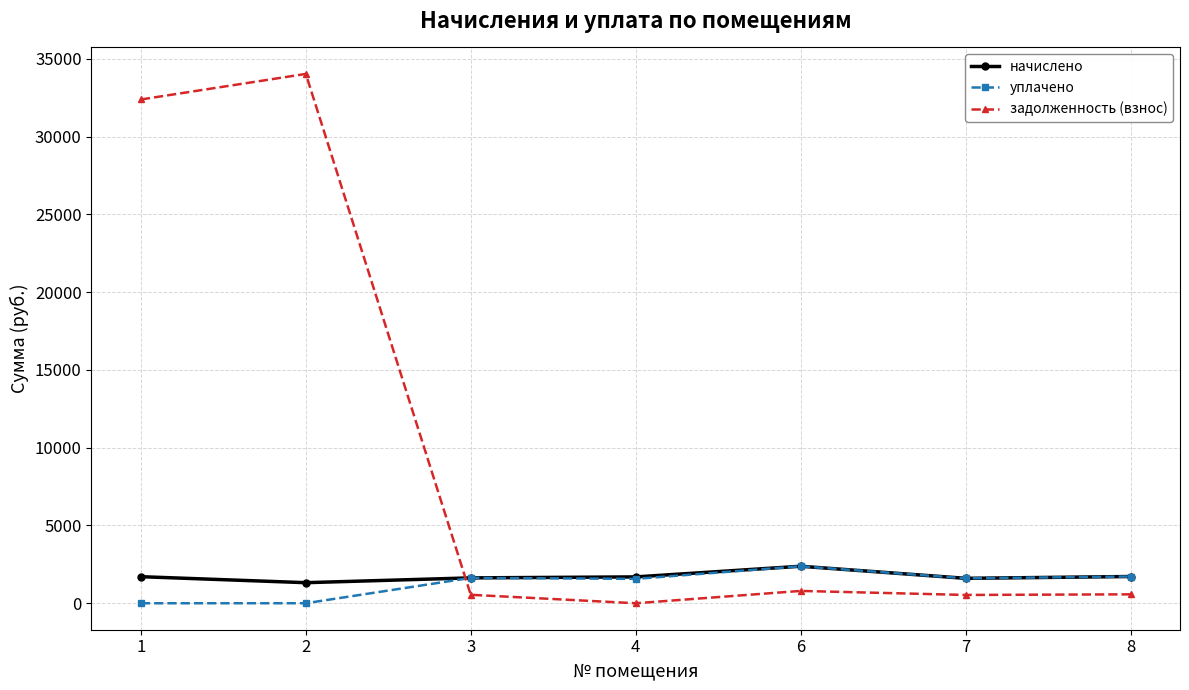

Where does the задолженность (взнос) series first go above 573?

1